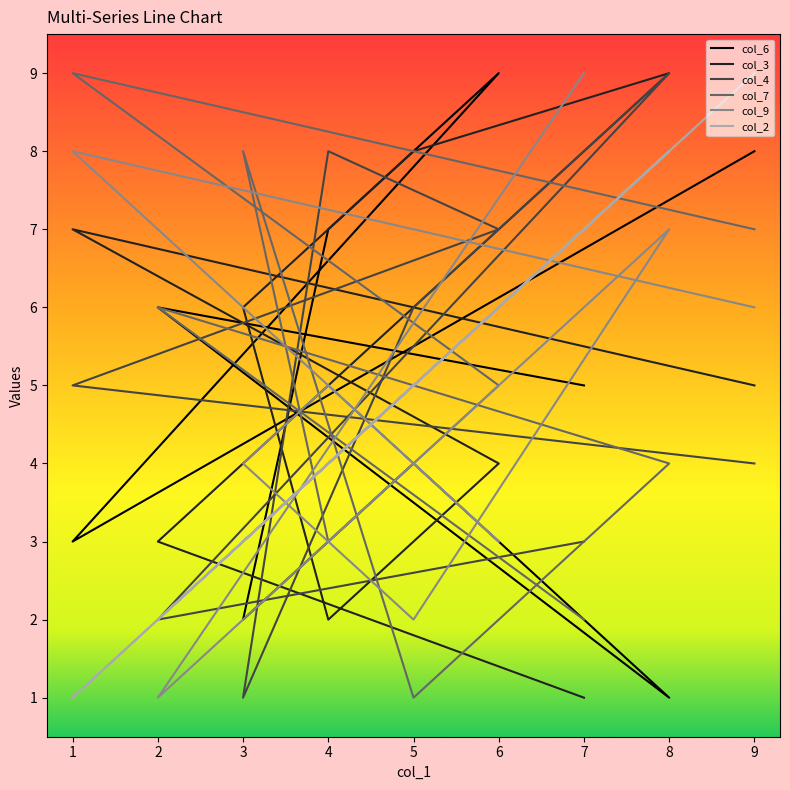

Where is the first local maximum for col_6?

6